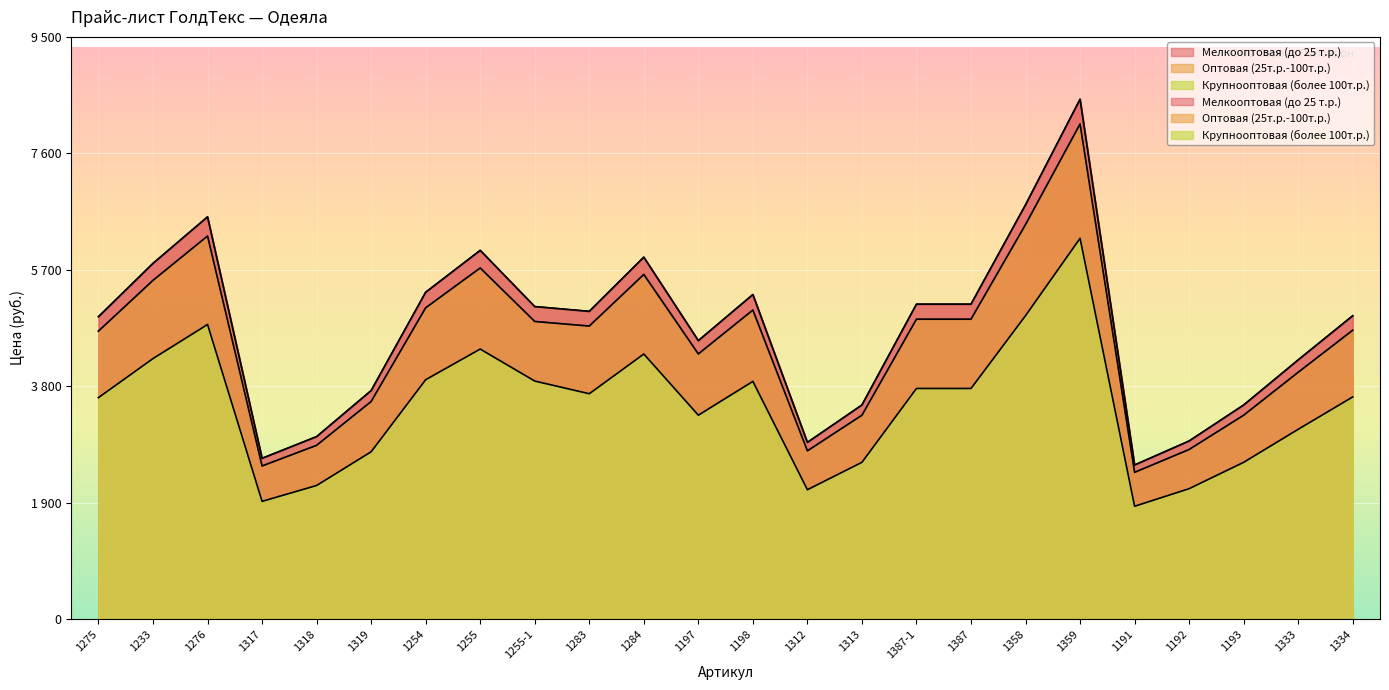

The Крупнооптовая (более 100т.р.) series shows 4808 at 1276. True or false?

True